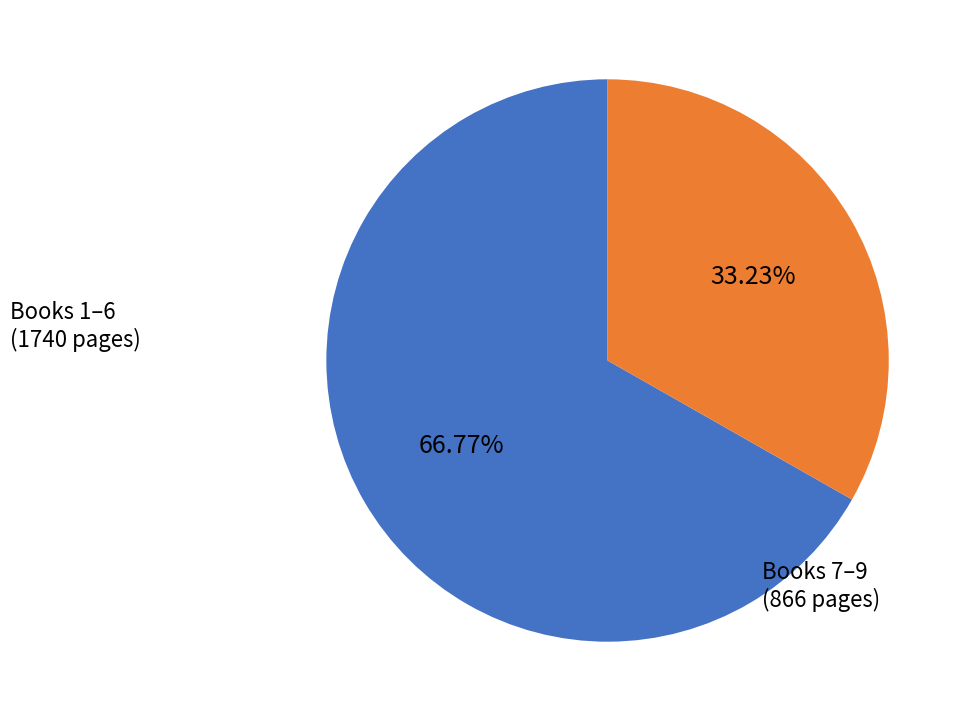

How many slices are in this pie chart?

2